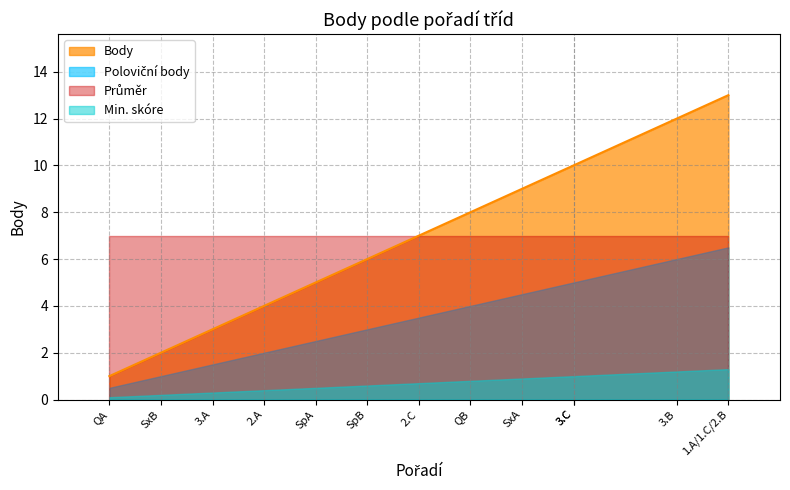

What is the difference between the second highest and second lowest values?

10